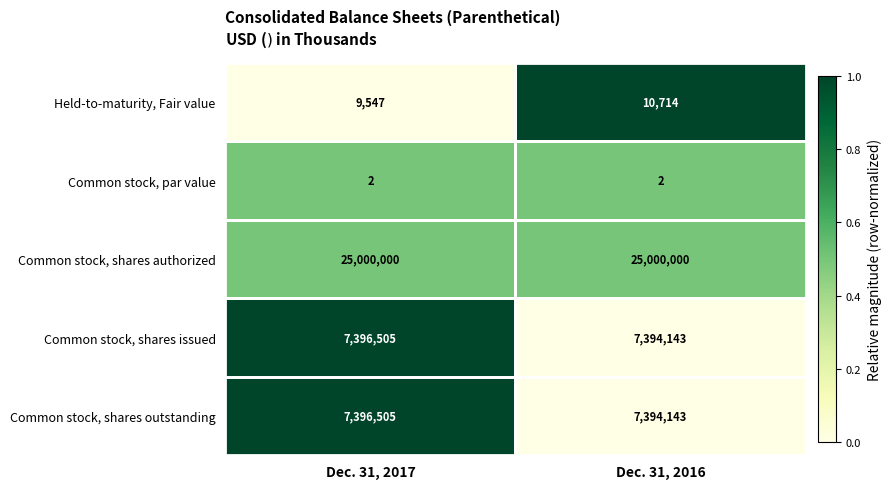

Is it true that Held-to-maturity, Fair value equals 9547 at Dec. 31, 2017?

True